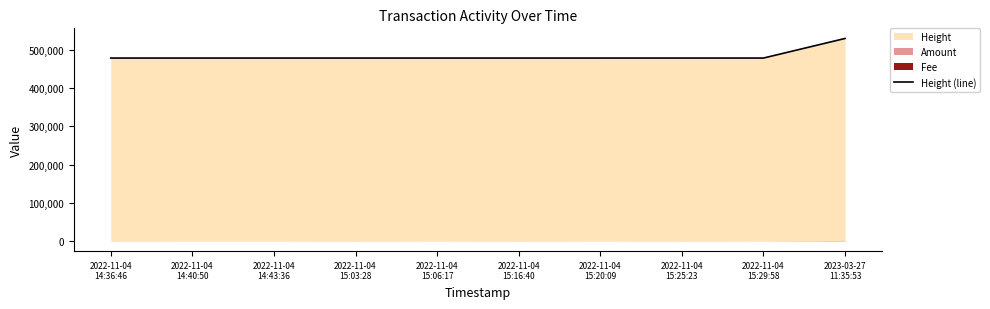

List the labels in order of value, smallest first.

2022-11-04
14:36:46, 2022-11-04
14:40:50, 2022-11-04
14:43:36, 2022-11-04
15:03:28, 2022-11-04
15:06:17, 2022-11-04
15:16:40, 2022-11-04
15:20:09, 2022-11-04
15:25:23, 2022-11-04
15:29:58, 2023-03-27
11:35:53